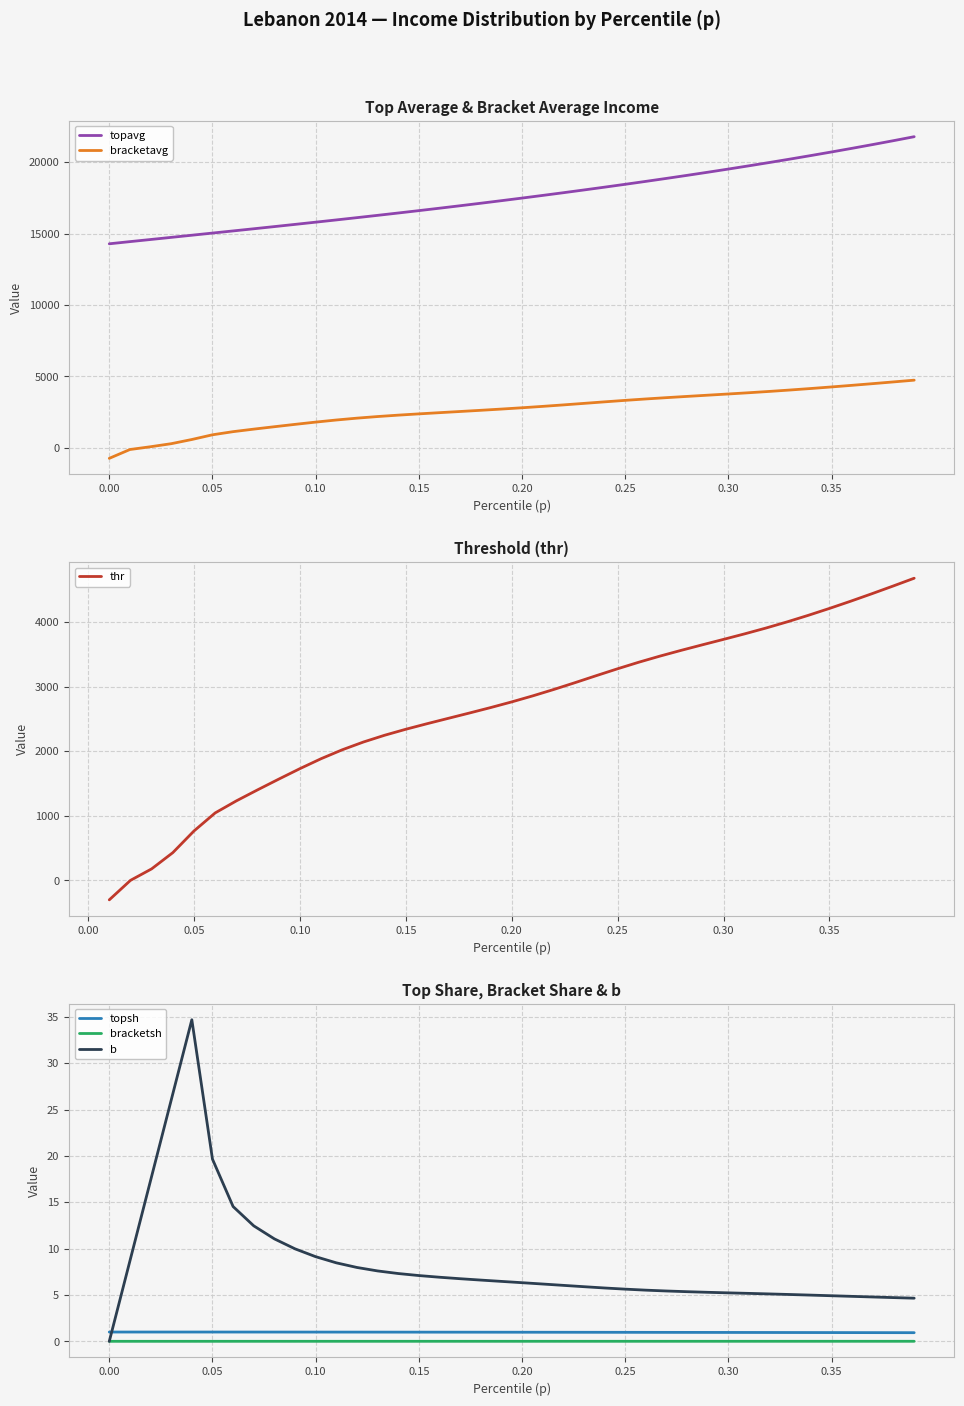

What is the label of the 35th point from the left?

0.34